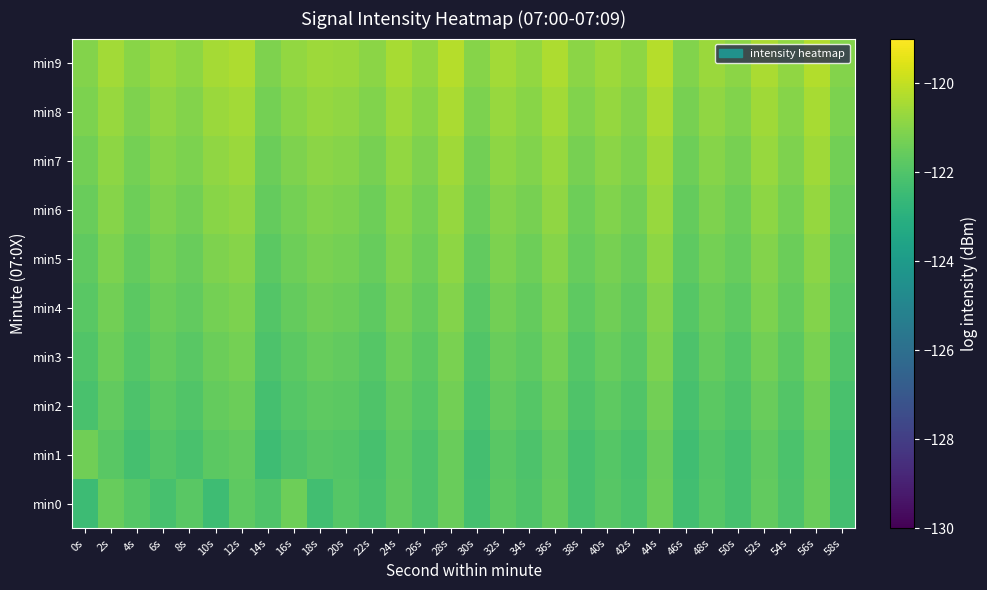

What is the spread (max minus min) of values at 26s?

1.3